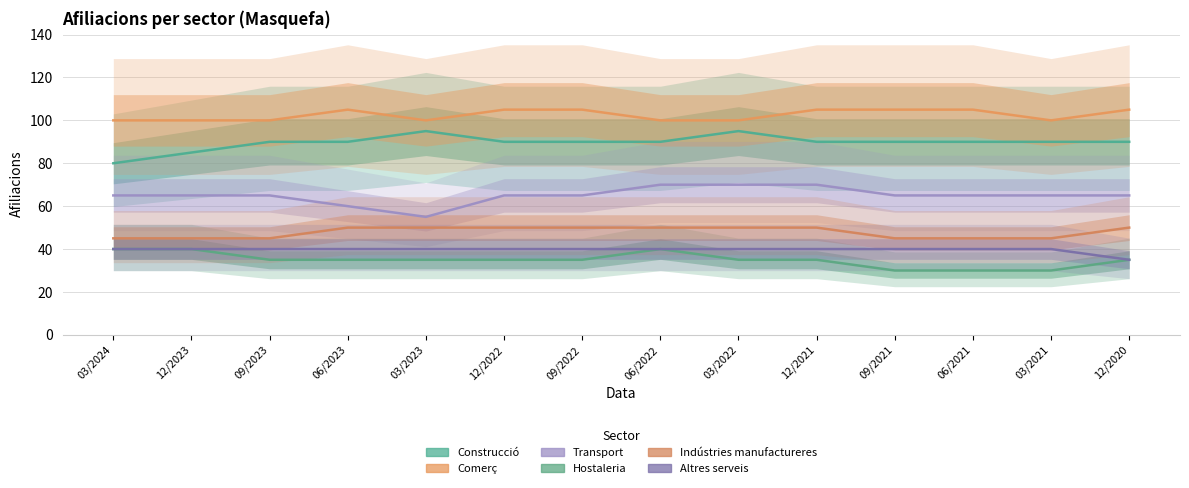

True or false: Altres serveis and Transport intersect in this chart.

False